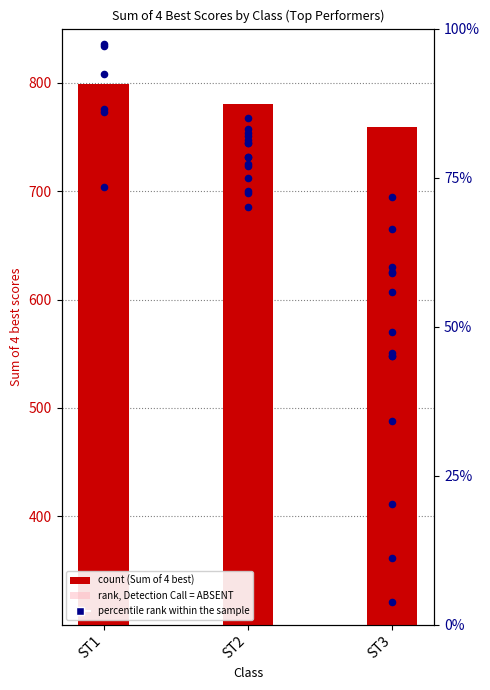

Which has a higher value, ST1 or ST2?

ST1